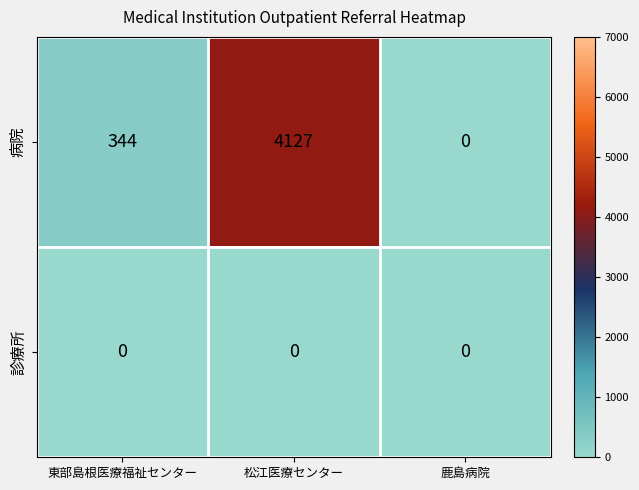

What is the sum of the 病院 values at 東部島根医療福祉センター and 鹿島病院?

344